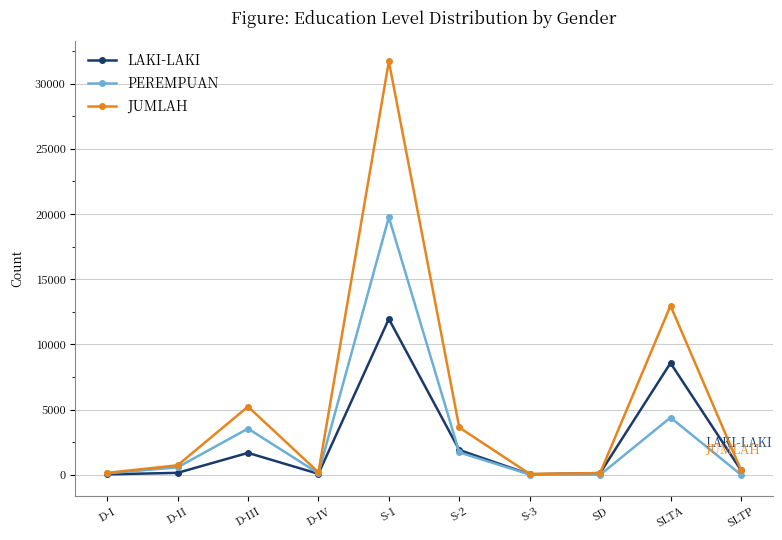

What is the difference between the PEREMPUAN values at S-2 and D-IV?

1608